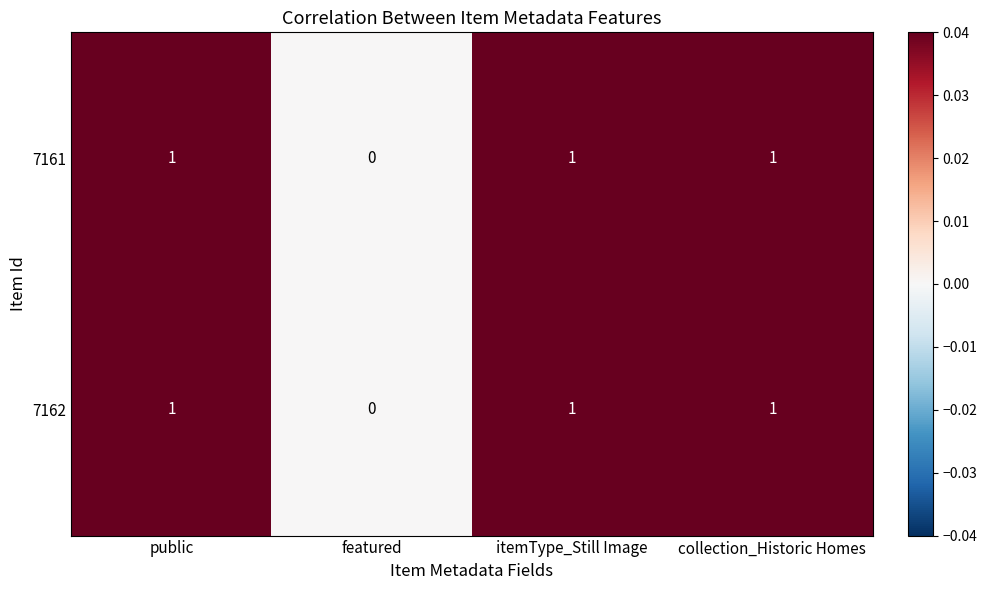

The value of 7162 at featured is 1. True or false?

False